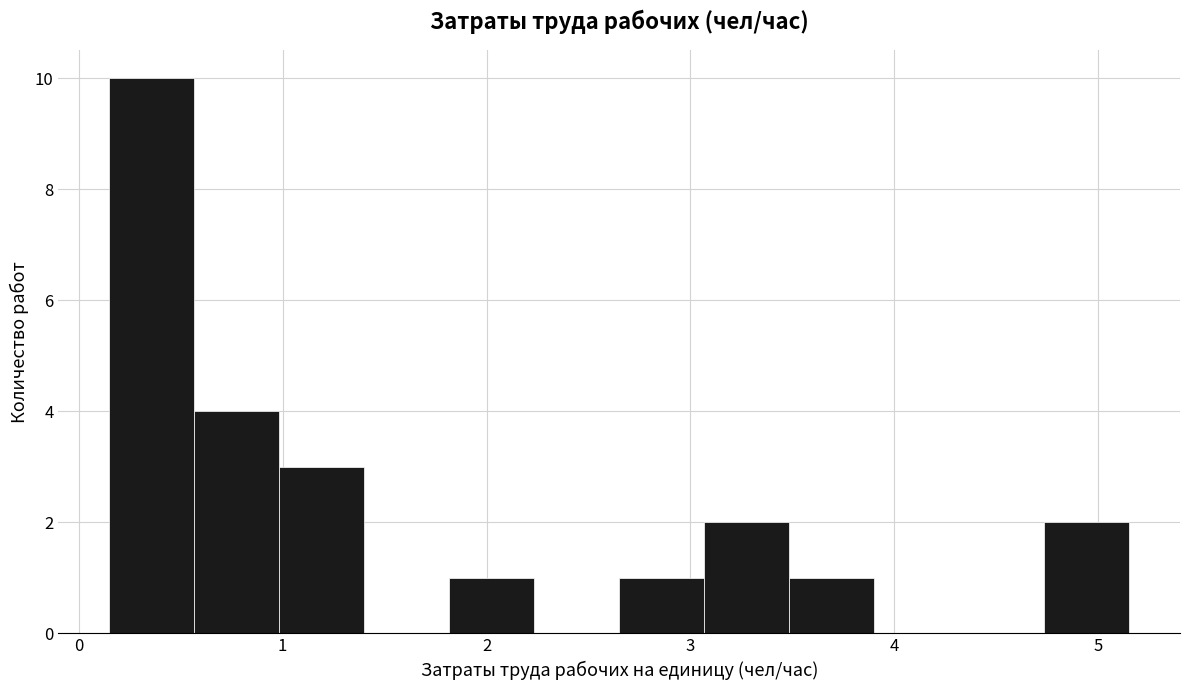

Which range on the x-axis has the tallest bar?

0.2 to 0.6